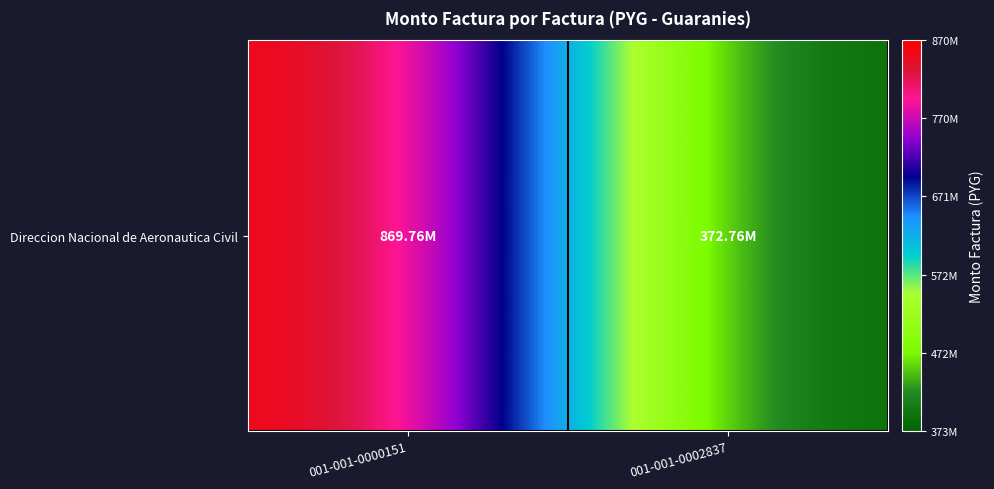

Which label corresponds to the smallest value in the chart?

001-001-0002837